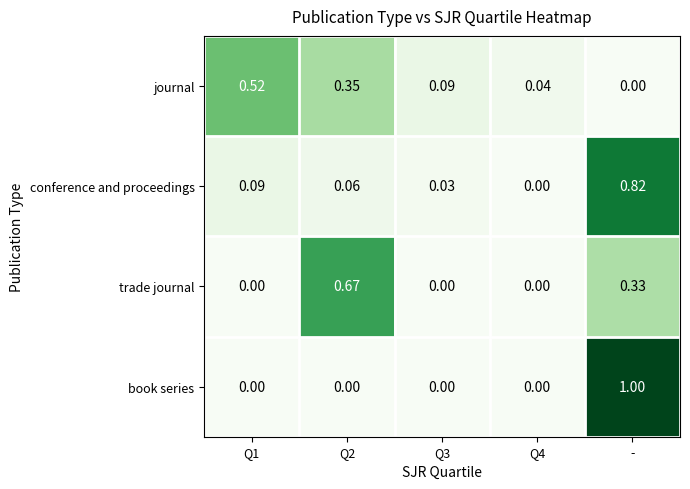

Which series has the largest range (max minus min)?

book series